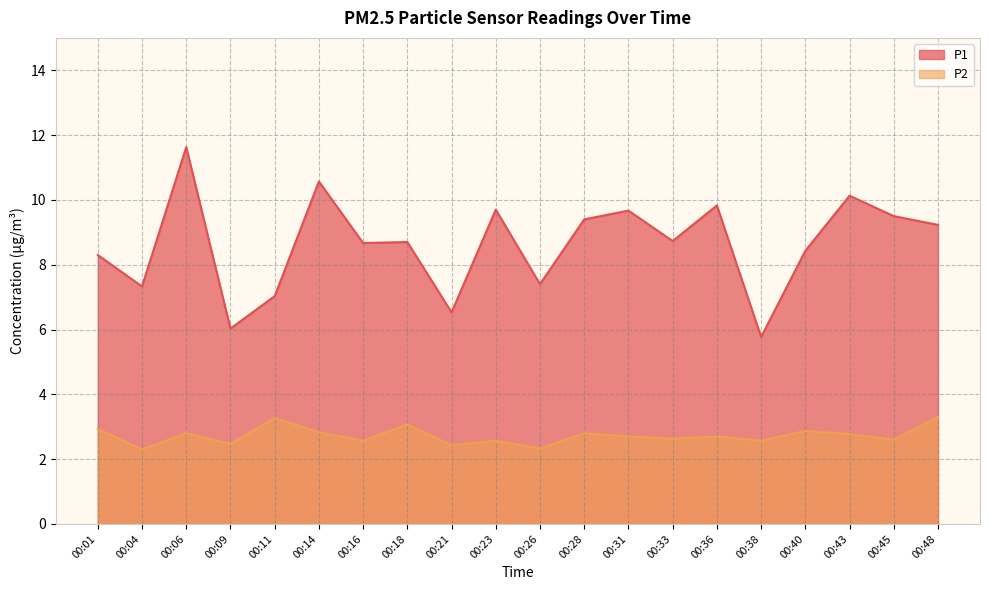

Is the value of P1 at 00:18 greater than the value of P2 at 00:45?

Yes